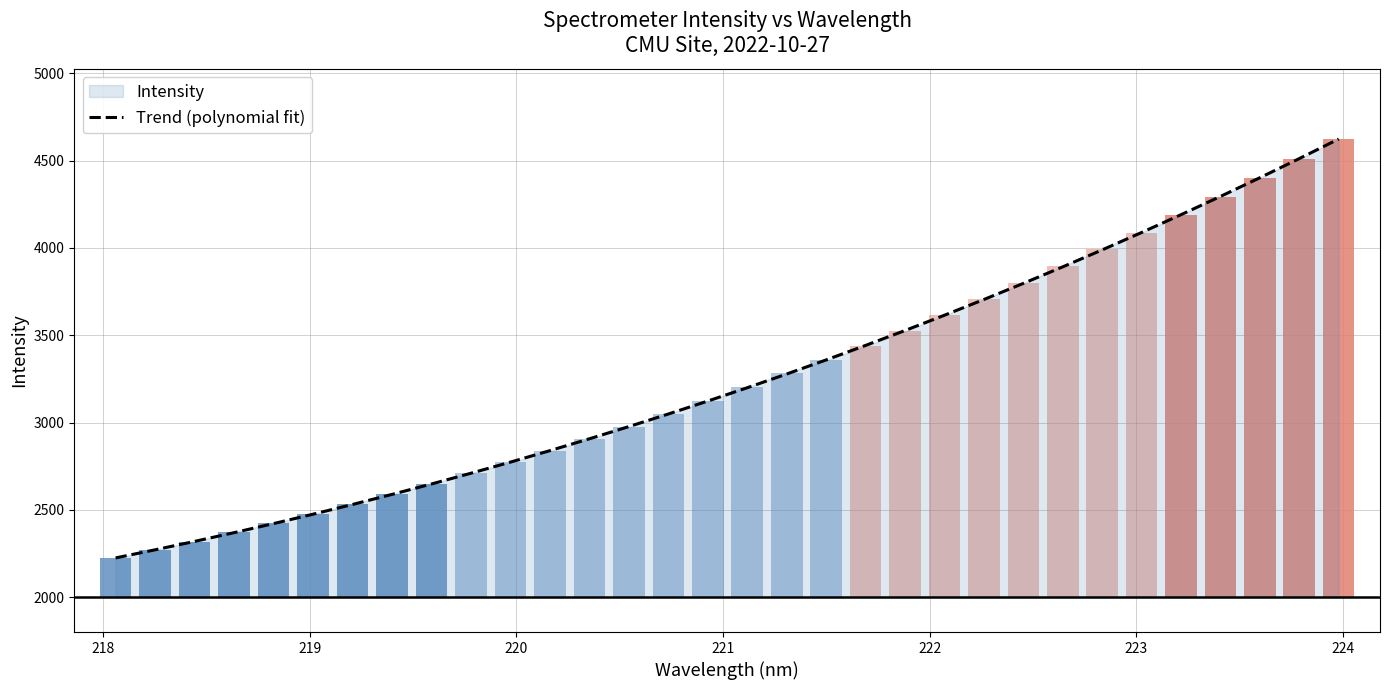

How many data points are less than 3199?

16